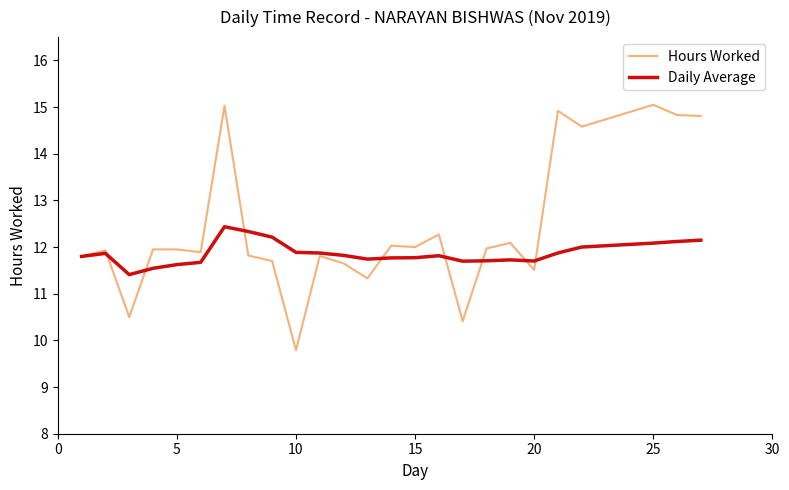

Which series ends up on top after the final intersection of Daily Average and Hours Worked?

Hours Worked